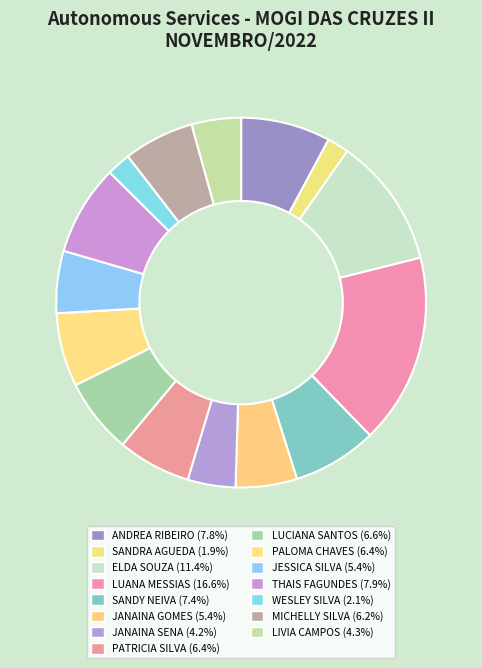

How many slices are in this pie chart?

15